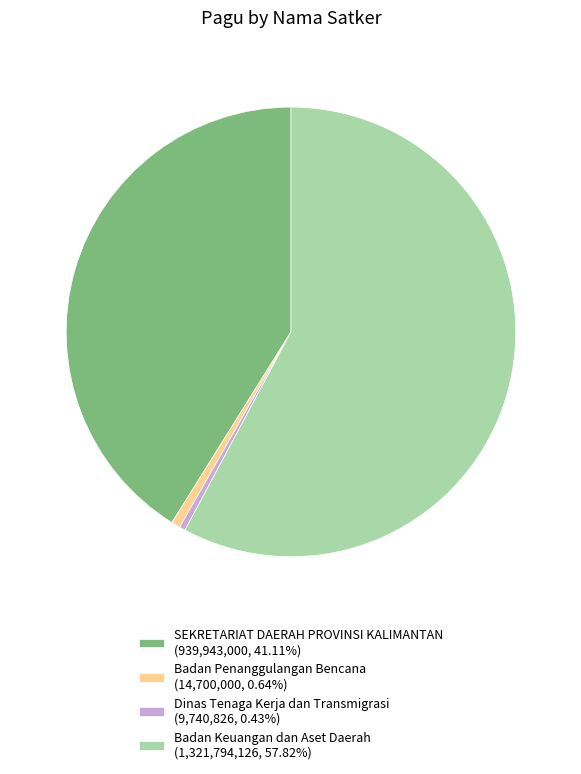

Do Dinas Tenaga Kerja dan Transmigrasi (9,740,826, 0.43%) and Badan Penanggulangan Bencana (14,700,000, 0.64%) together represent more than half of the pie?

No